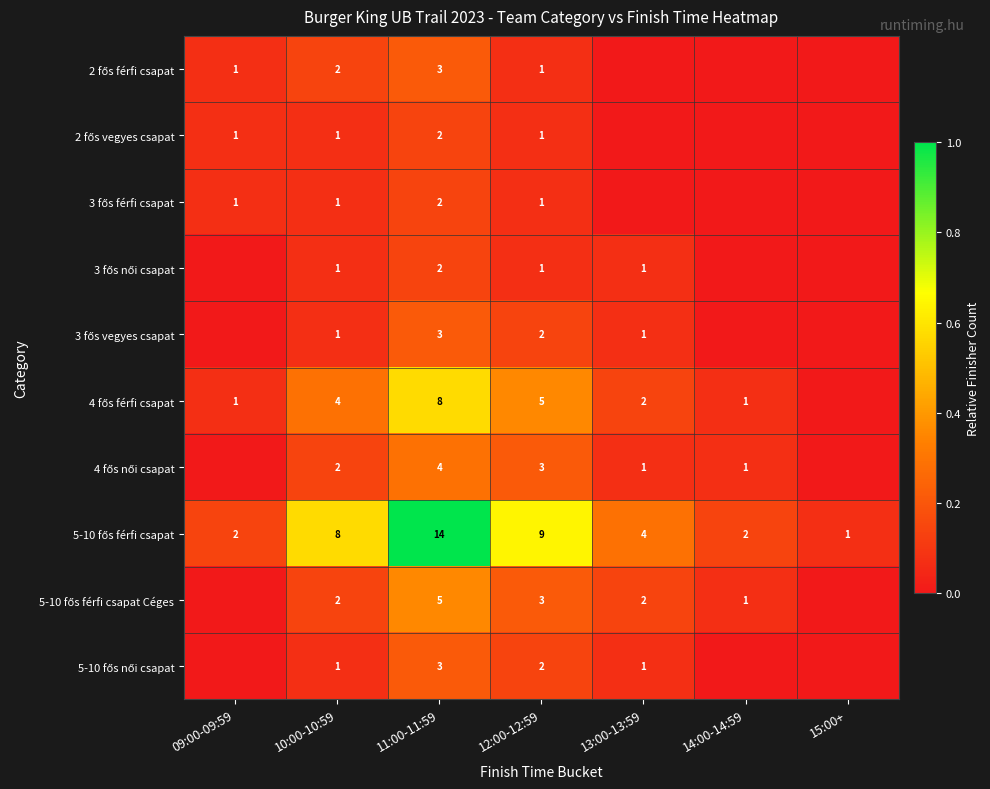

What is the spread (max minus min) of values at 12:00-12:59?

8